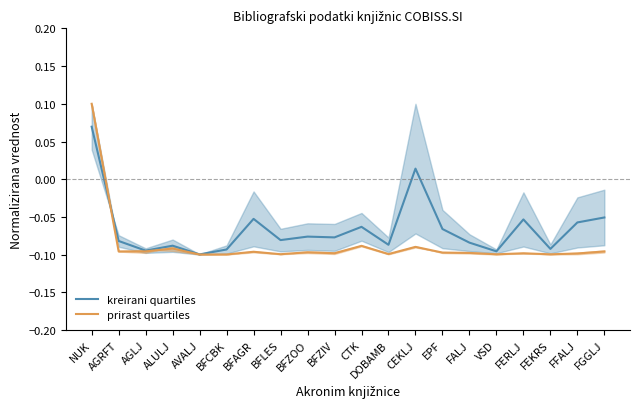

Count the number of data series in this chart.

2